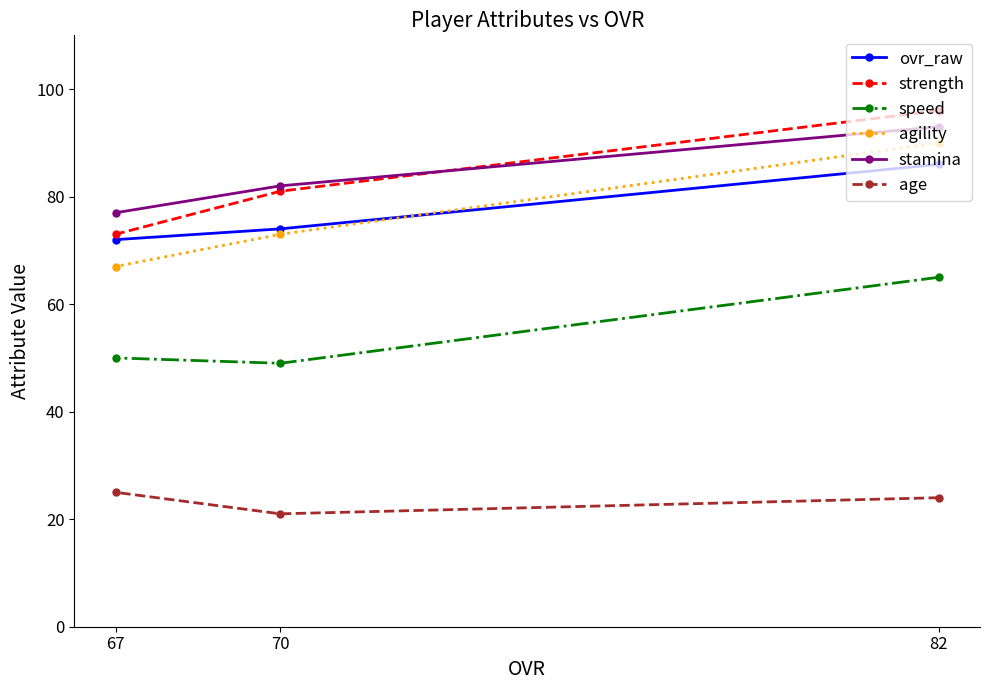

At how many categories does at least one series exceed 73?

3